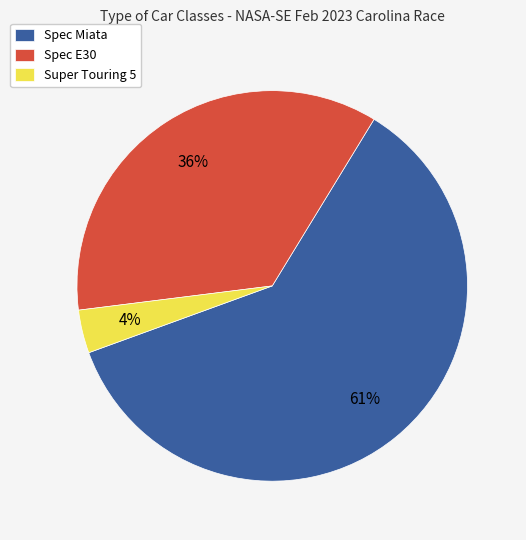

How many slices are in this pie chart?

3